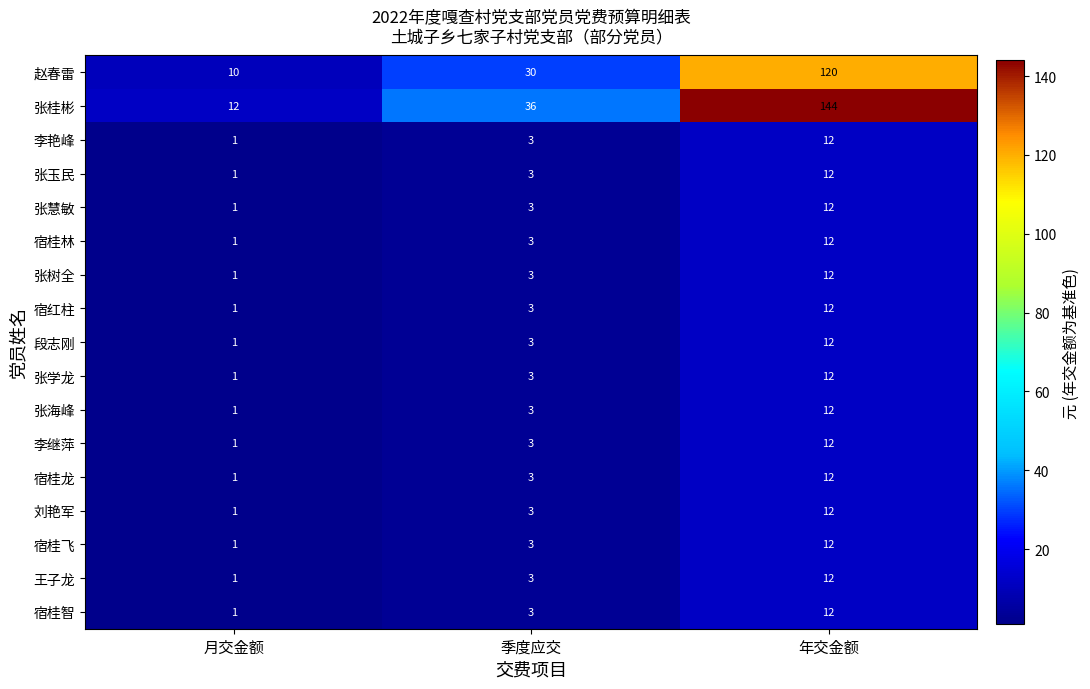

Count the number of categories in the chart.

3